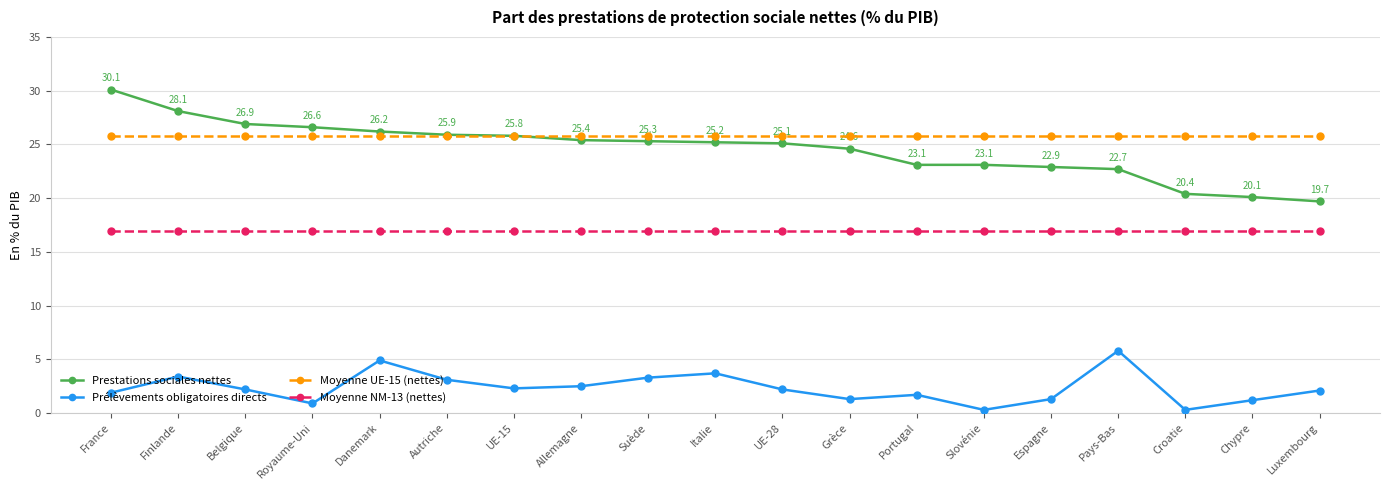

What is the lowest value of the Moyenne UE-15 (nettes) series?

25.8